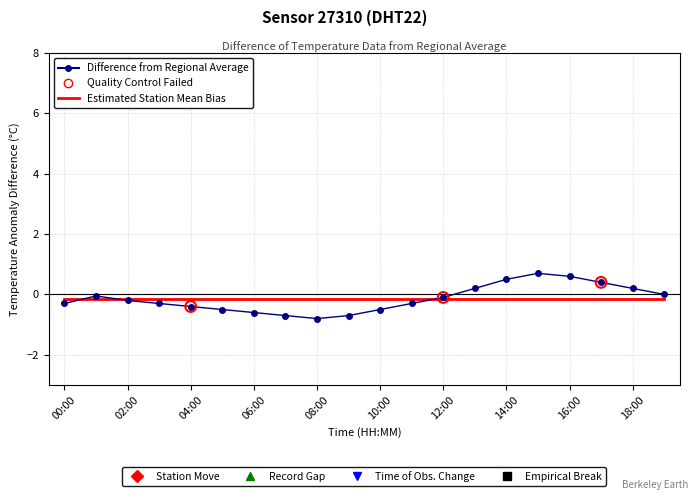

What is the minimum value shown in the chart?

-0.8